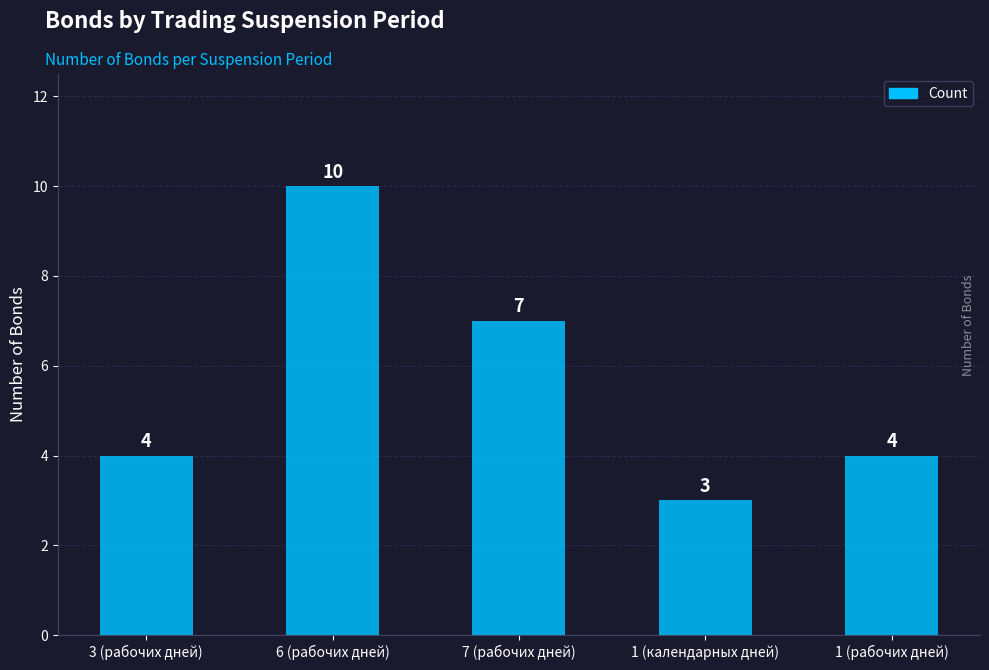

What is the sum of the values at 1 (рабочих дней) and 6 (рабочих дней)?

14